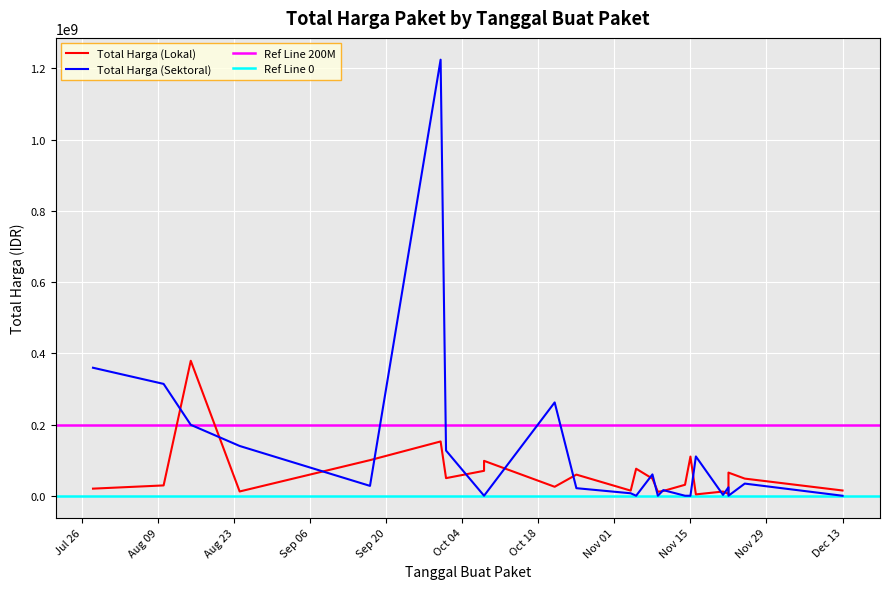

What is the approximate value of Total Harga (Lokal) at 19?

70000000